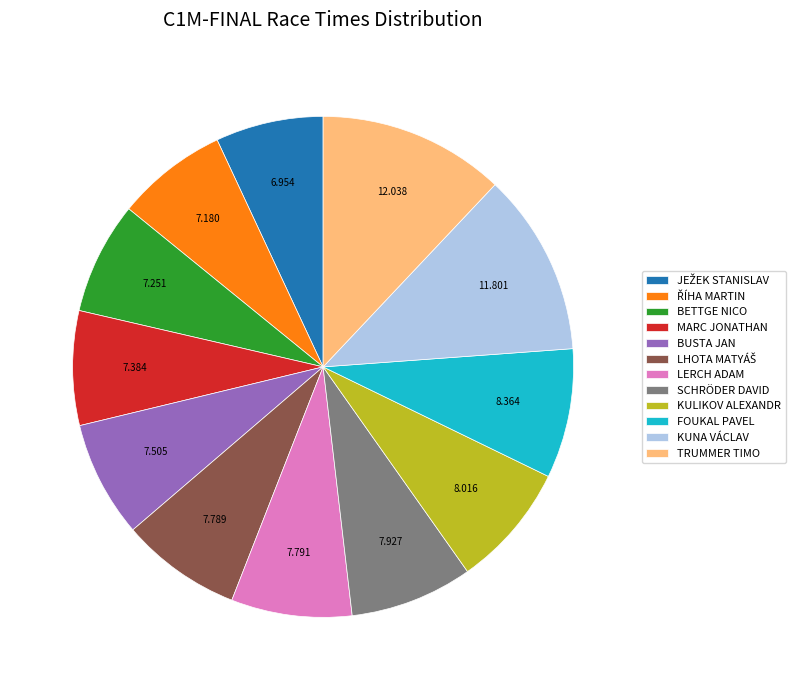

Is it true that BETTGE NICO is 7% of the pie?

True